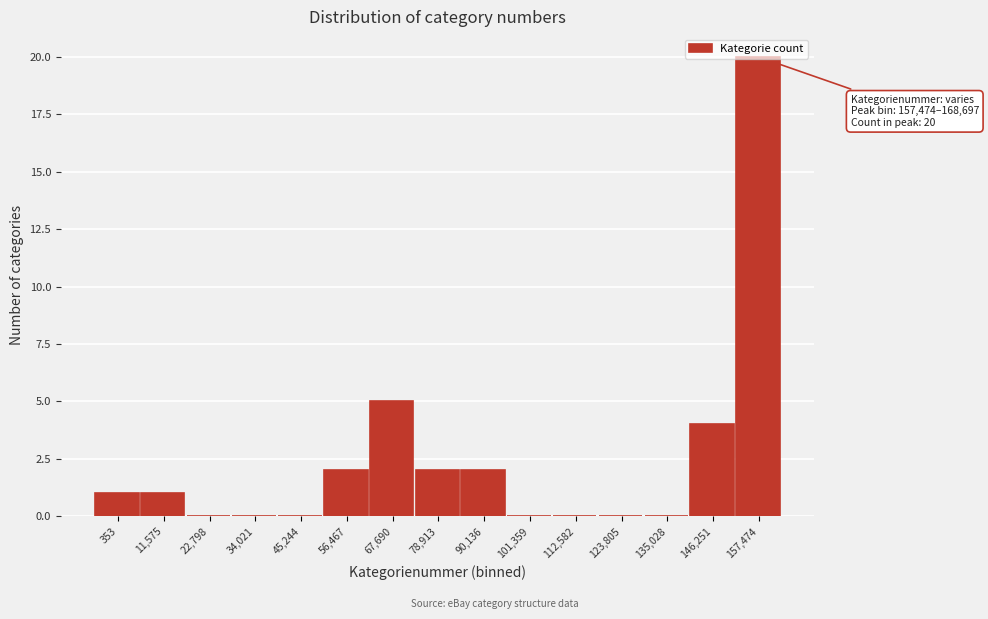

Which label corresponds to the largest value in the chart?

157,474